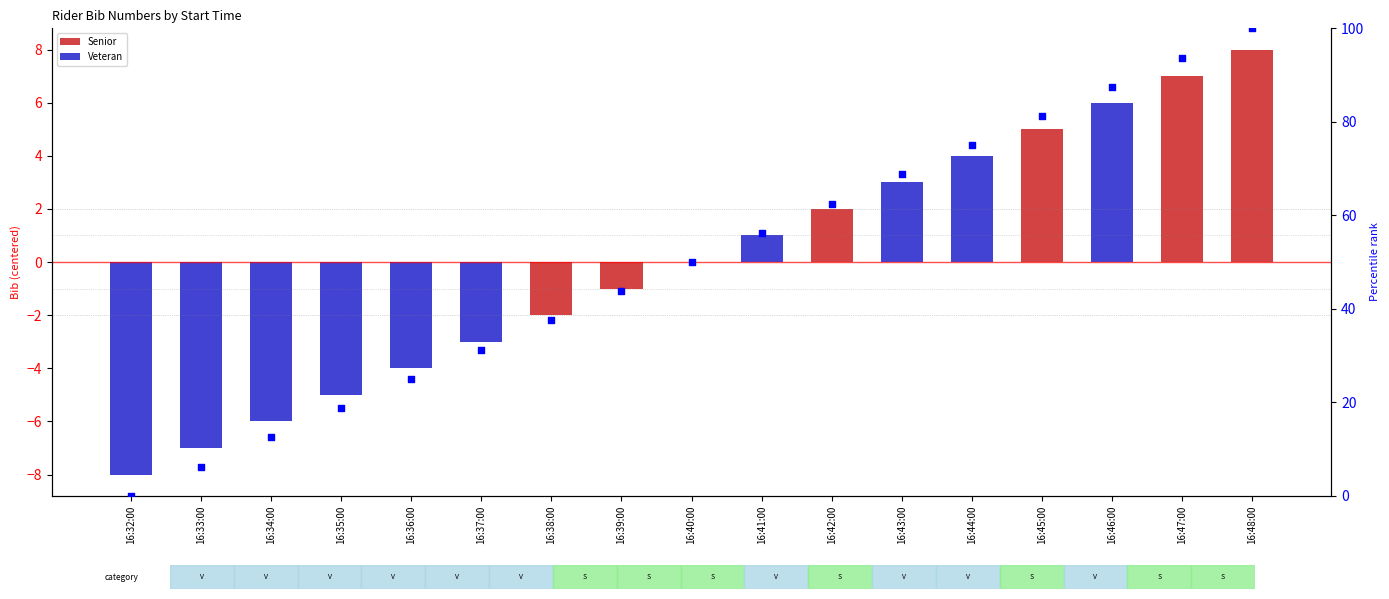

Which series contains the lowest Y value?

Veteran